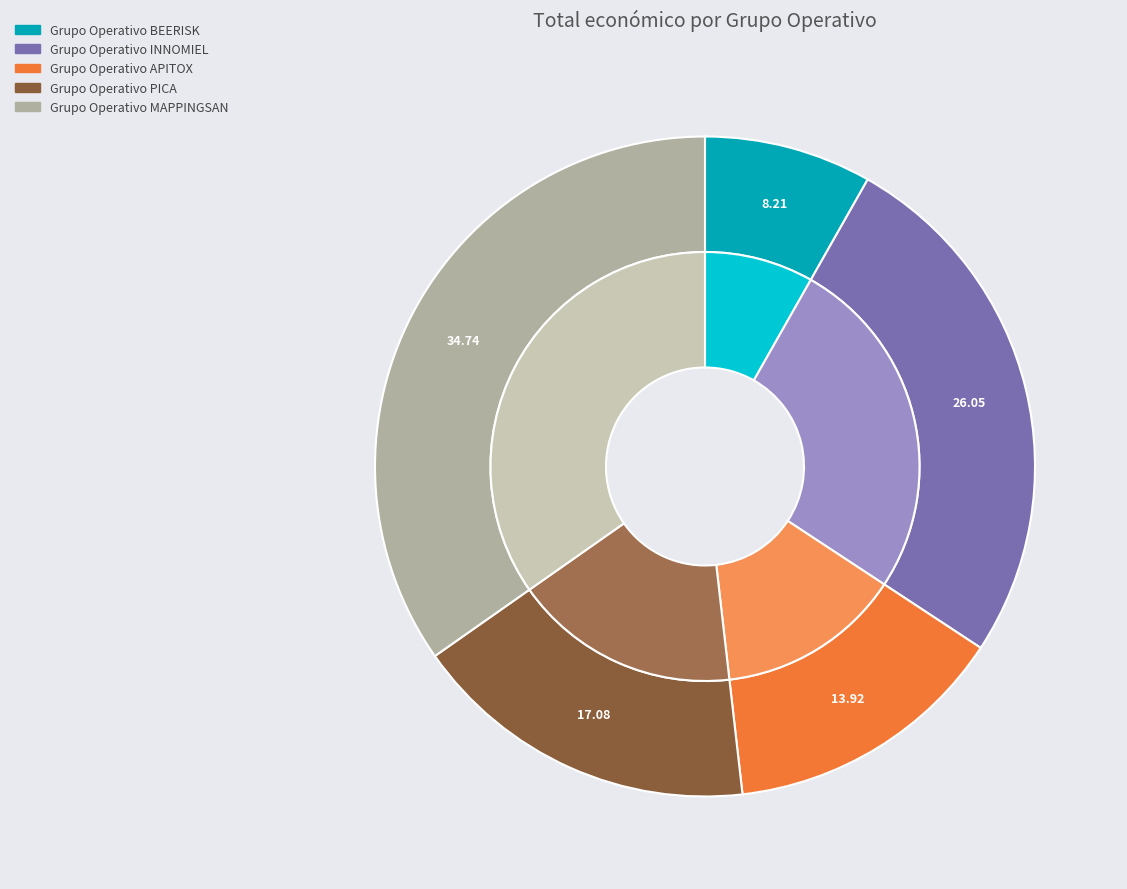

Is there any slice that represents more than half of the pie?

No